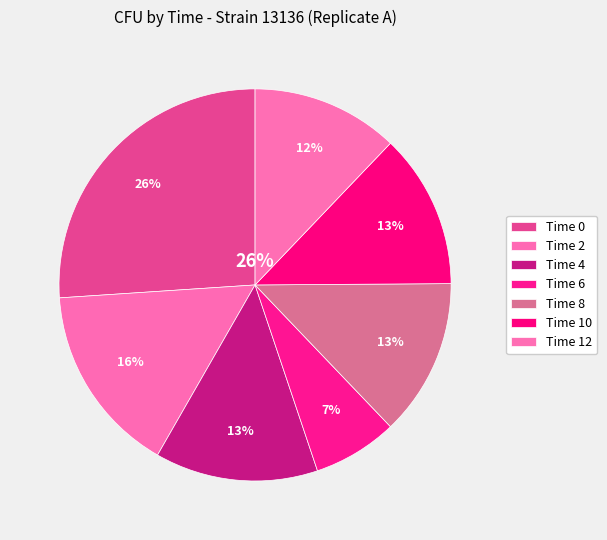

Which category has the smallest portion of the pie?

6